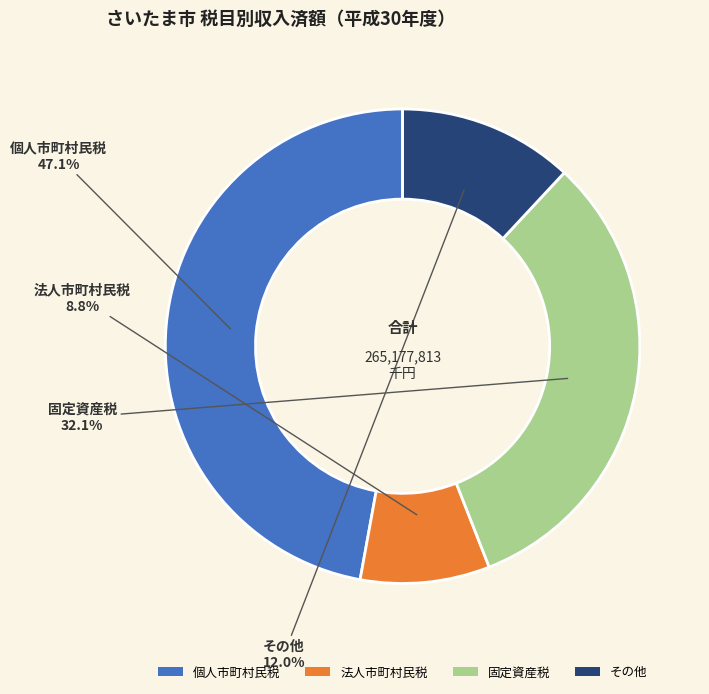

How many slices are in this pie chart?

4